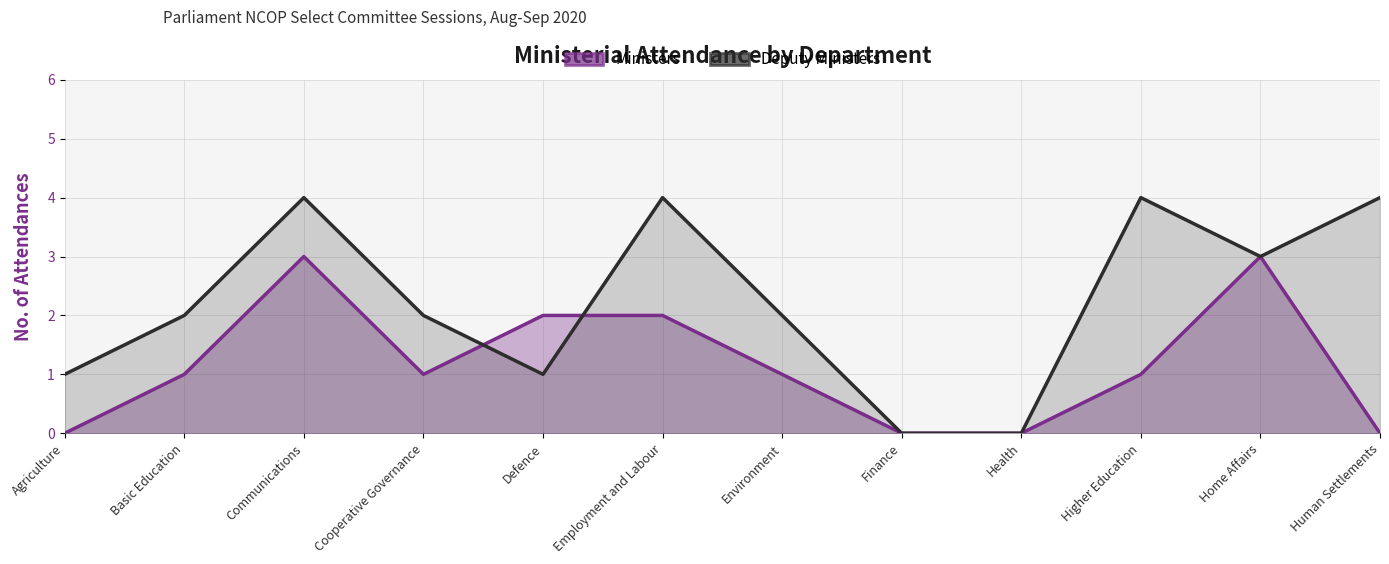

At how many categories does at least one series exceed 0?

10